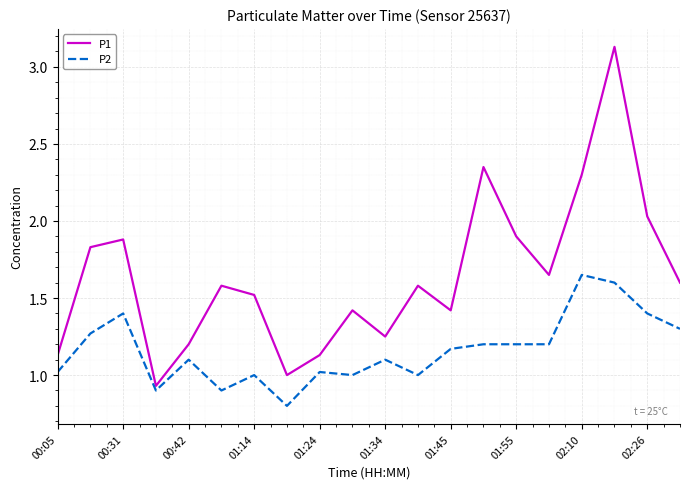

What is the difference between the maximum and minimum values in the P1 series?

2.2